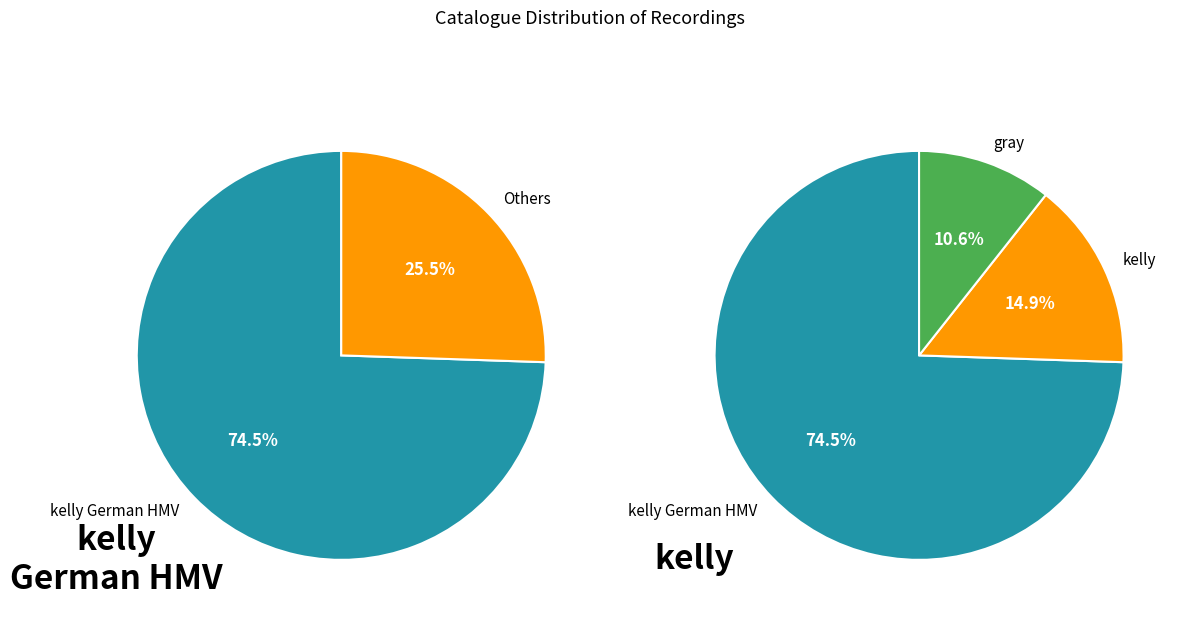

Is it true that kelly is 2% of the pie?

False